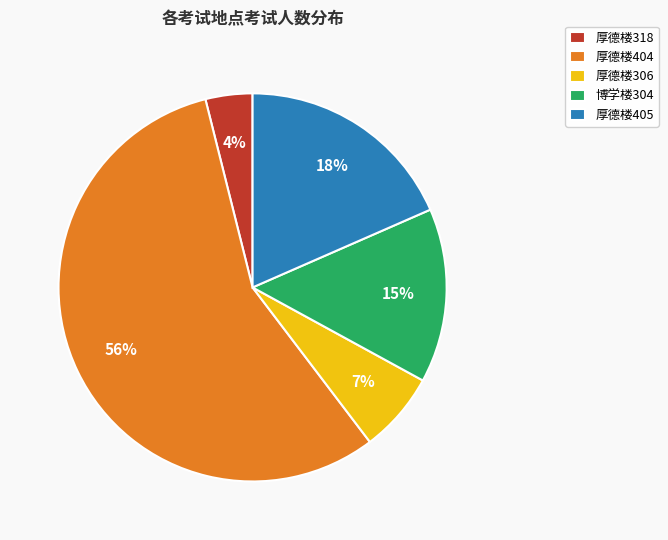

How many segments does this pie chart have?

5